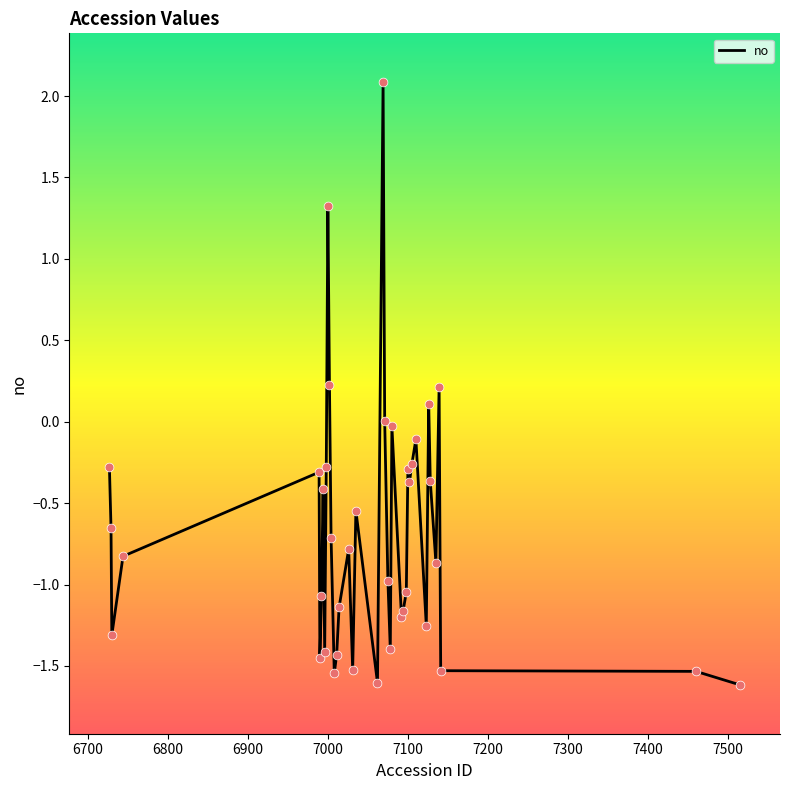

What is the difference between the maximum and minimum values?

3.7